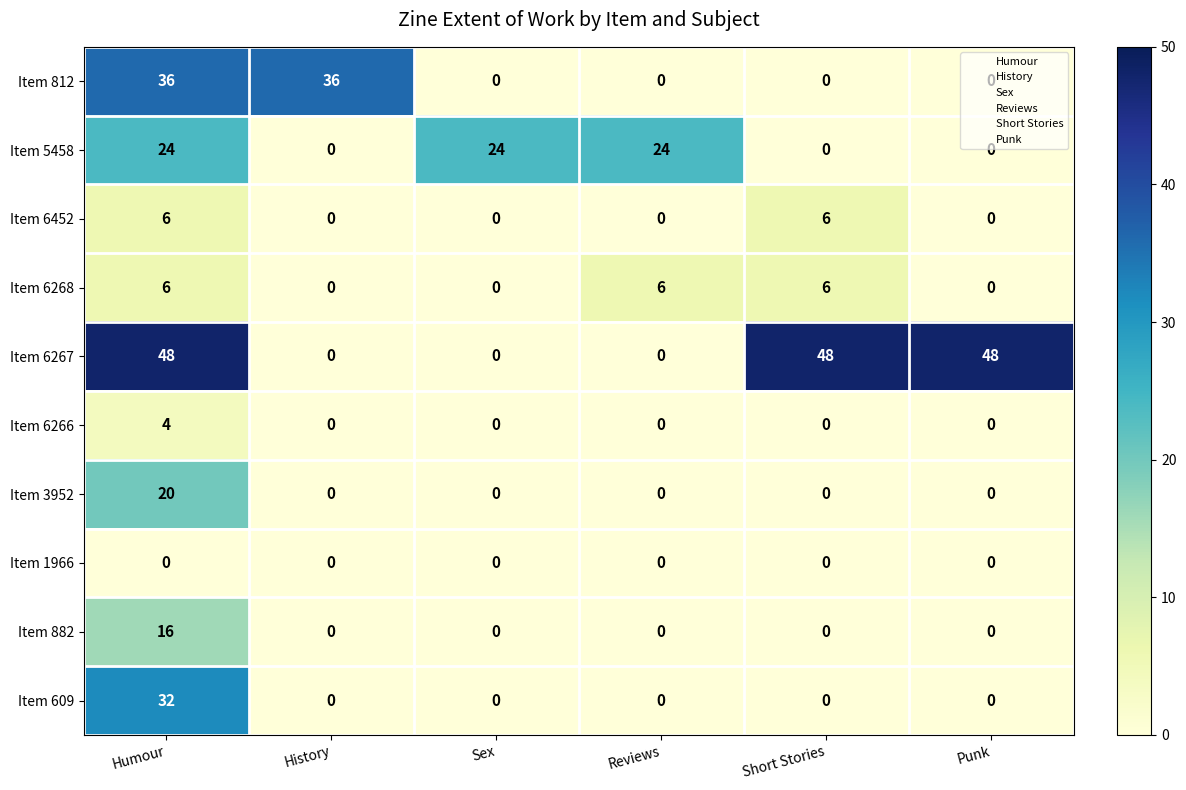

Which series has the widest spread of values?

Item 6267